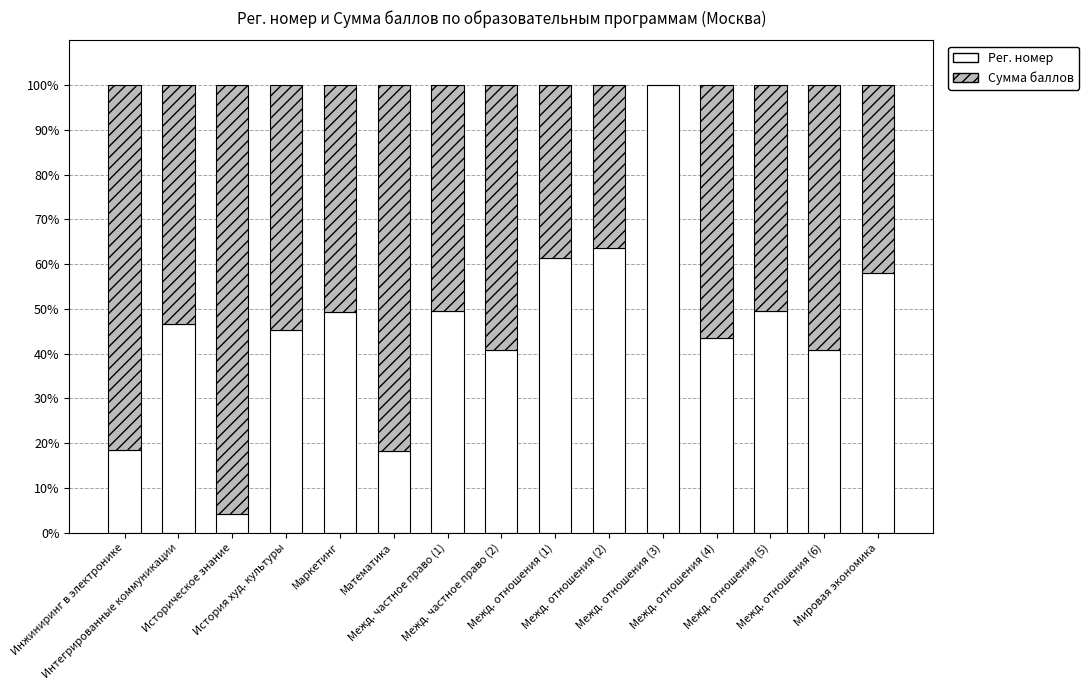

Count the number of data series in this chart.

2